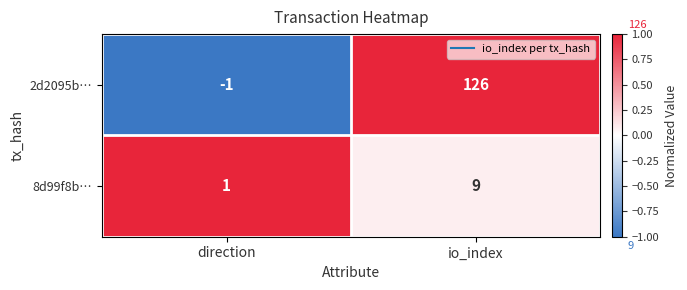

What is the sum of the 2d2095b… values at io_index and direction?

125